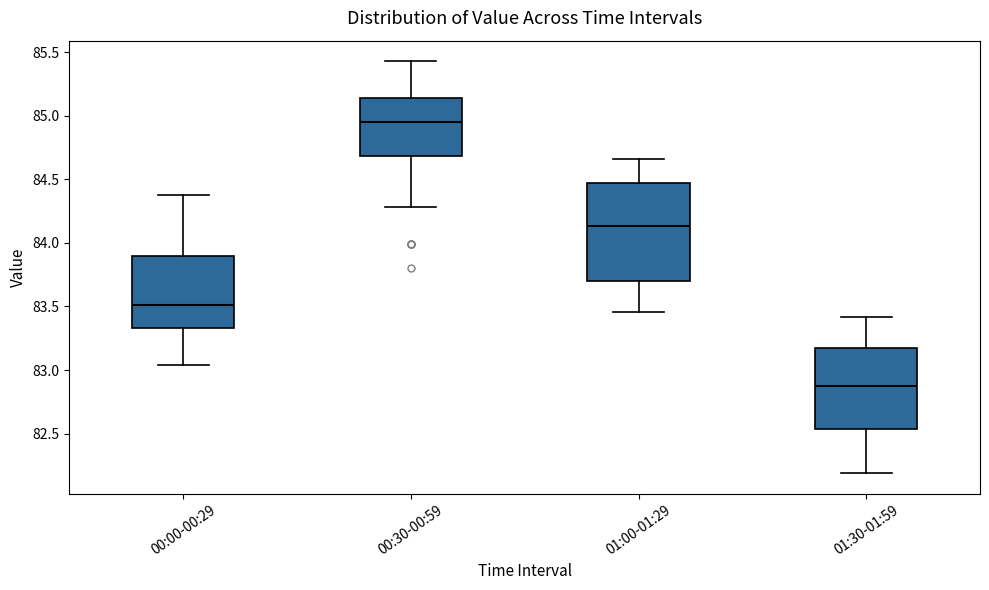

Where does the median line of the box for 01:00-01:29 sit on the y-axis? The values are not printed on the chart, so give them approximately, as read against the axis.

84.15